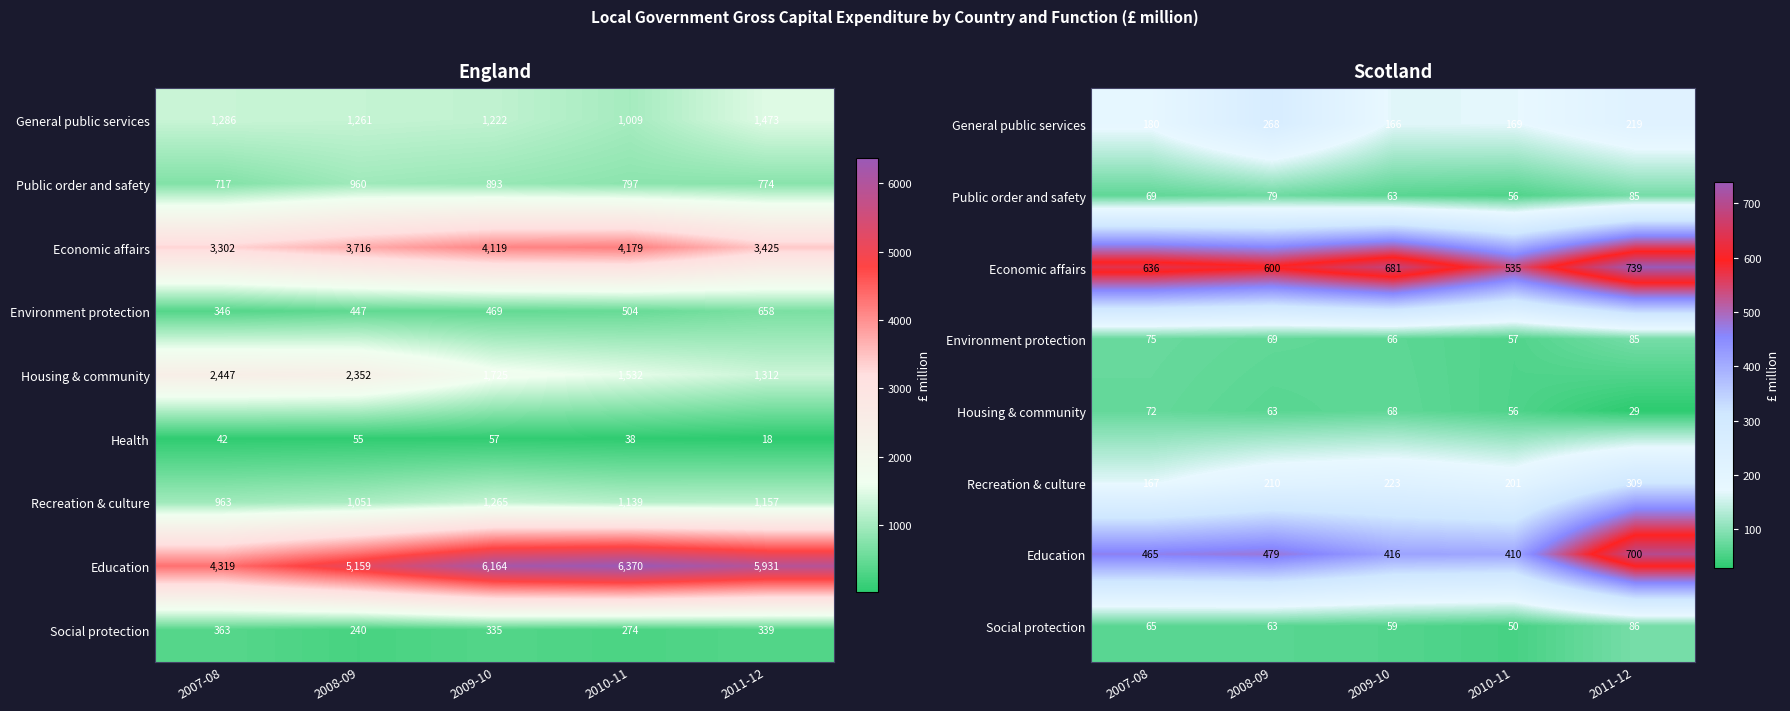

True or false: Health has a value of 68 at 2007-08.

False